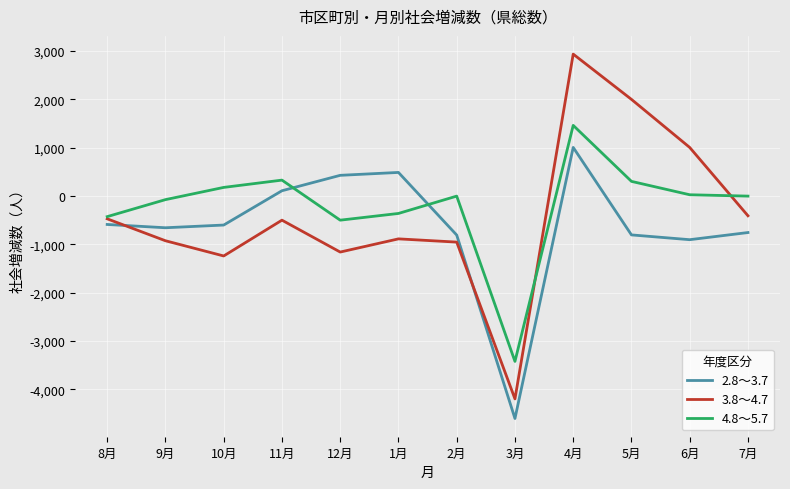

What position from the right is 12月?

8